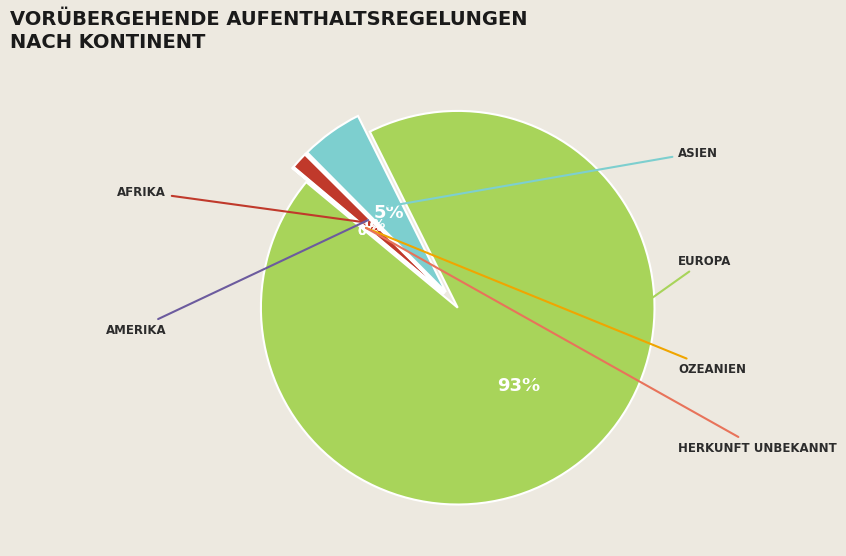

How many segments does this pie chart have?

6